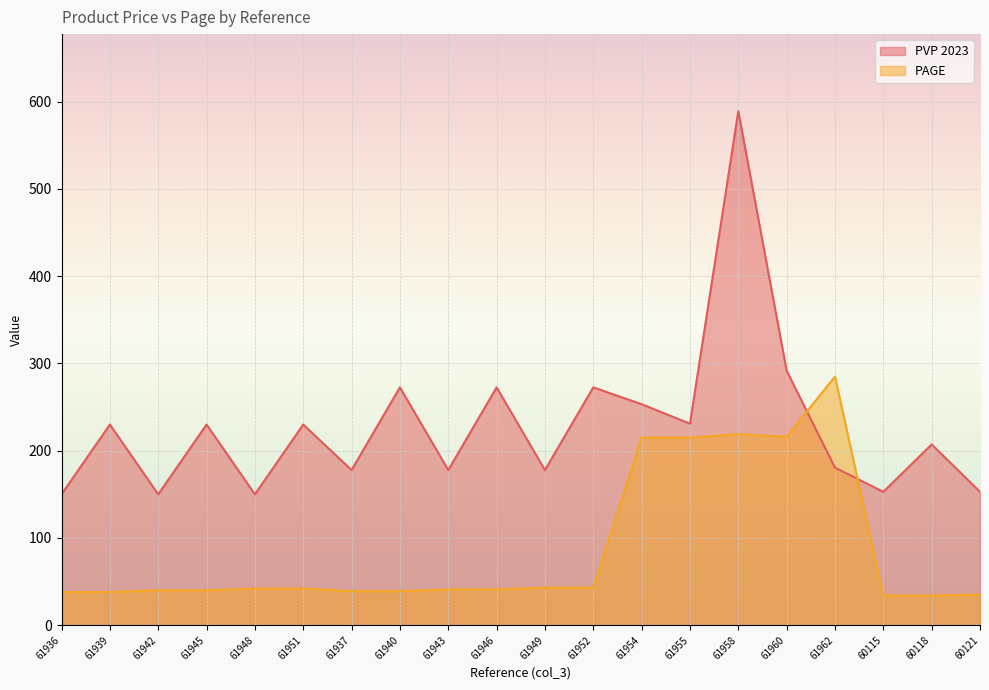

At which category does PVP 2023 reach its first local peak?

61939